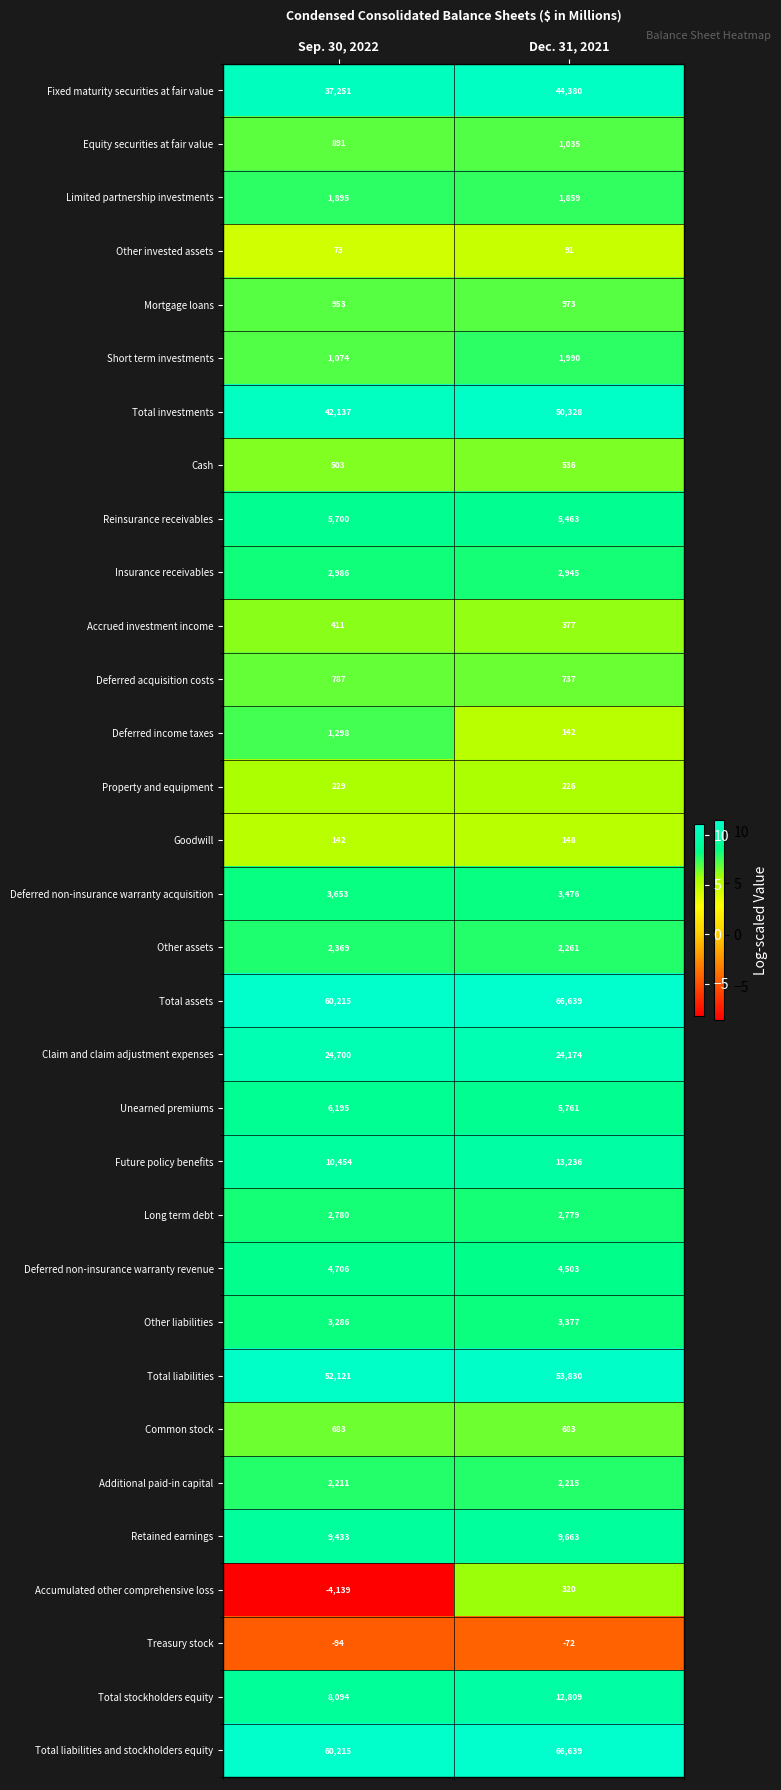

What is the difference between the Total assets values at Sep. 30, 2022 and Dec. 31, 2021?

6424